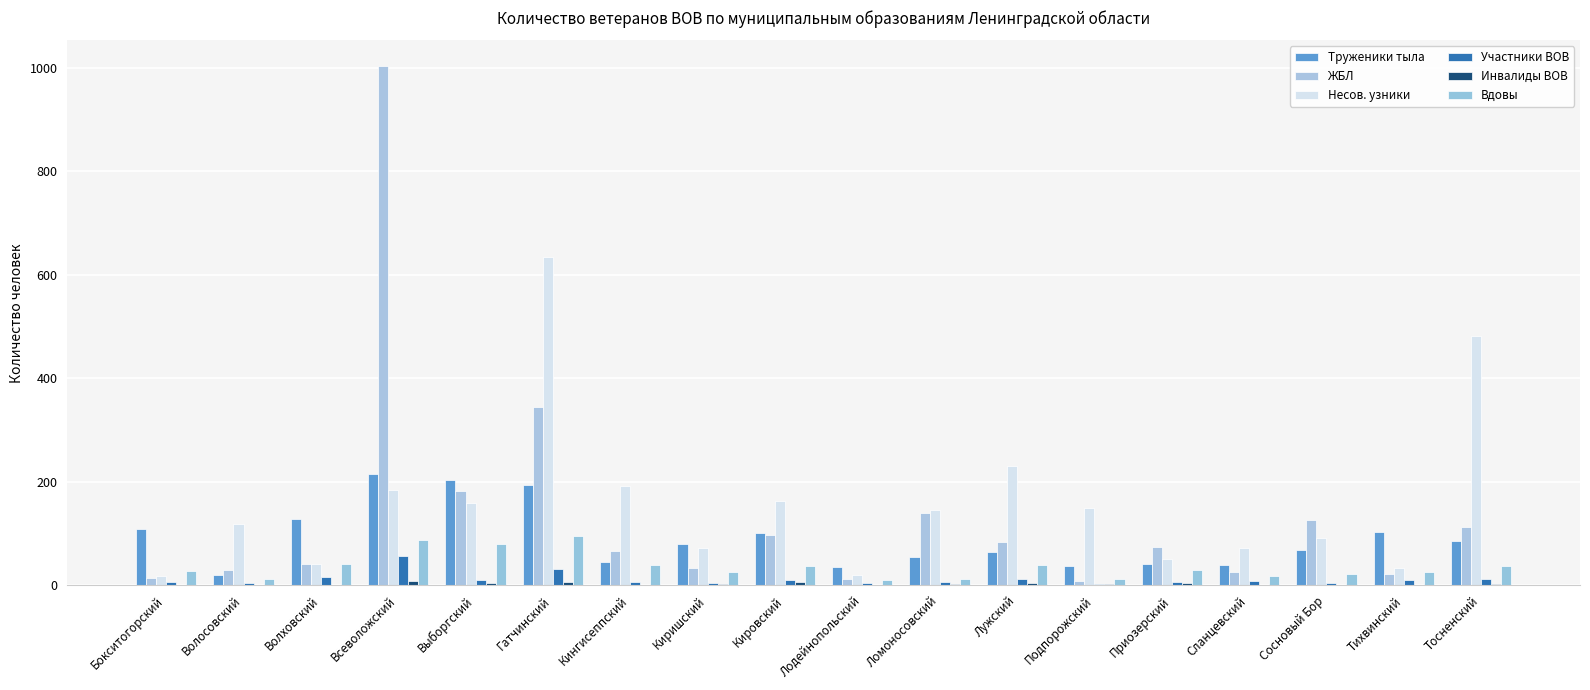

What is the label of the 8th bar from the right?

Ломоносовский